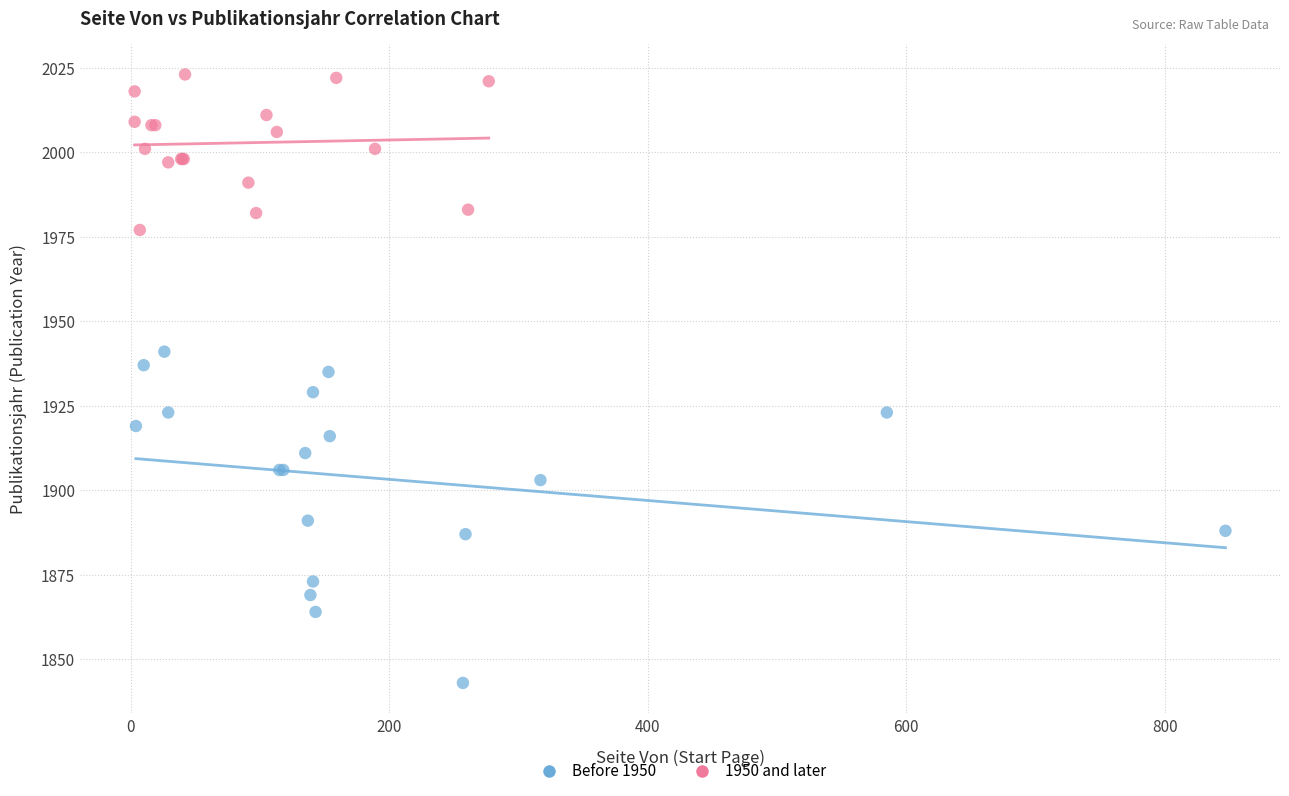

Which series contains the lowest Y value?

Before 1950